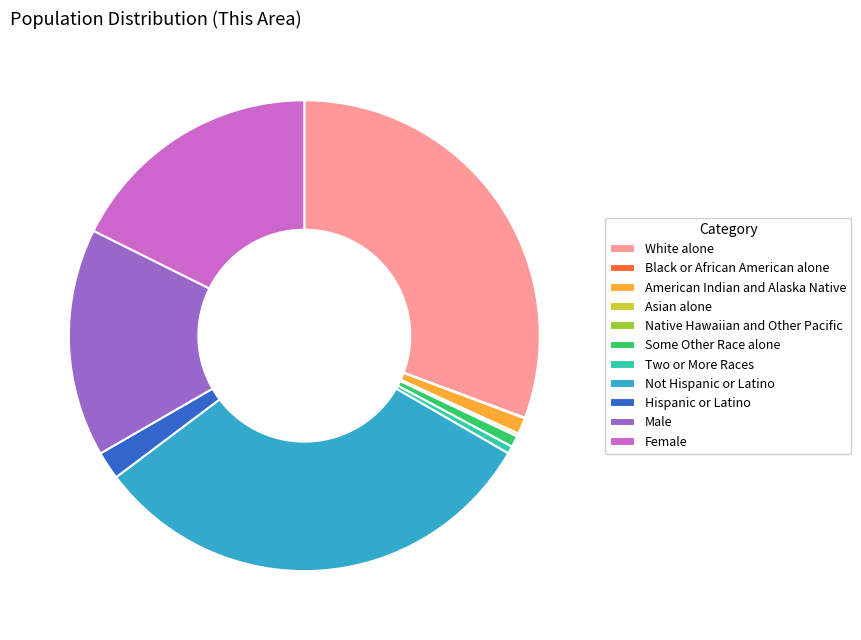

What is the largest slice in the pie chart?

Not Hispanic or Latino